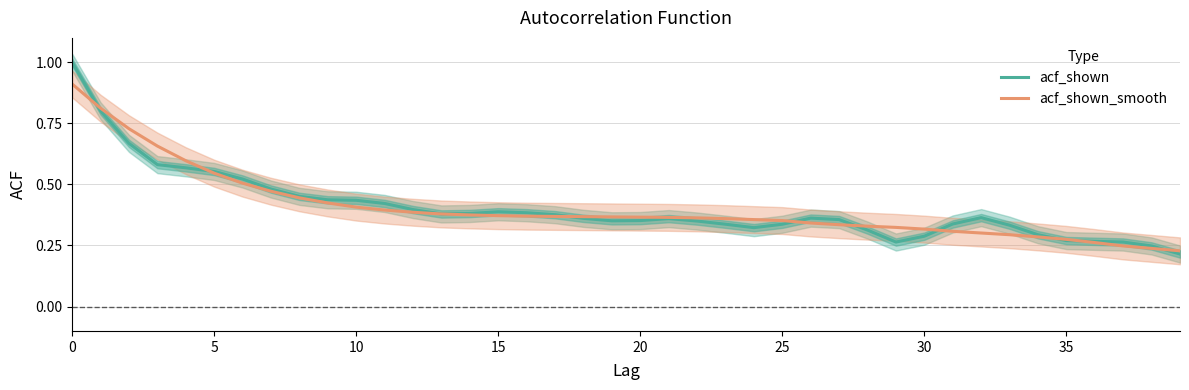

The acf_shown_smooth series shows 0.3 at 27. True or false?

True